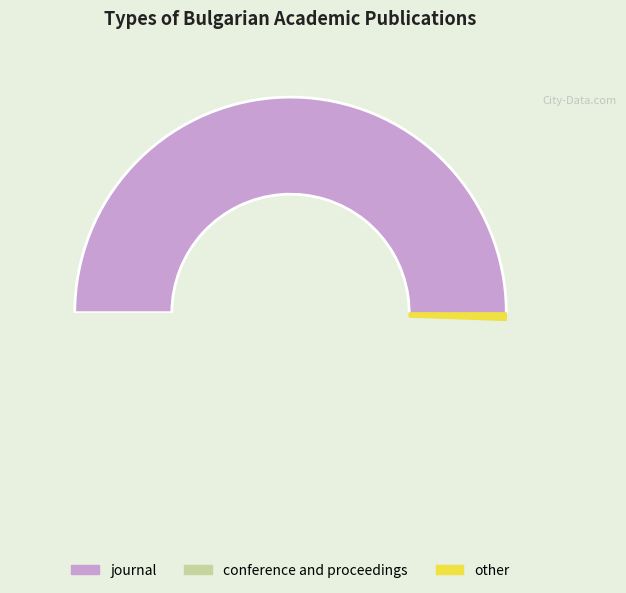

What is the smallest slice in the pie chart?

conference and proceedings